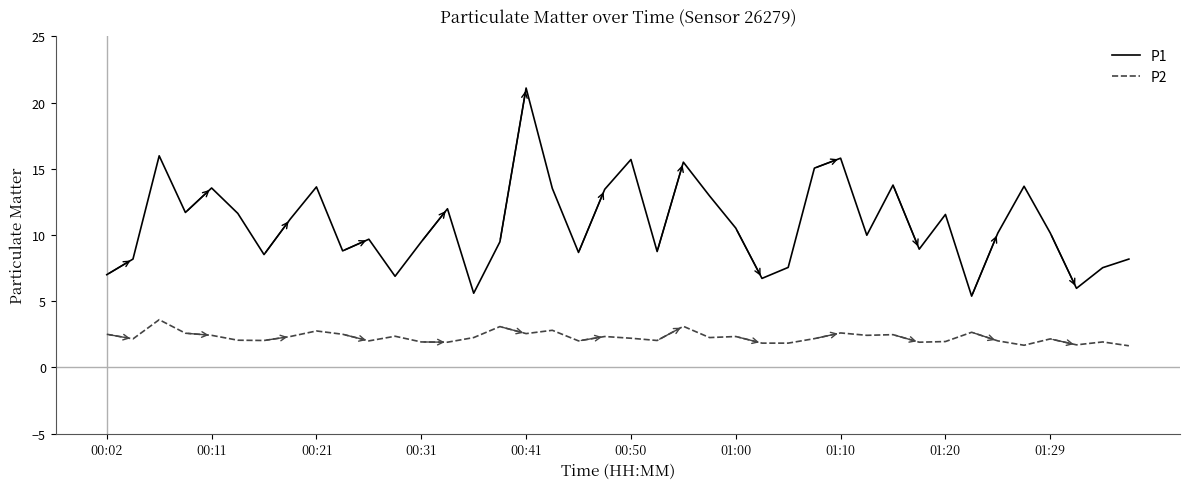

What is the lowest value of the P2 series?

1.6